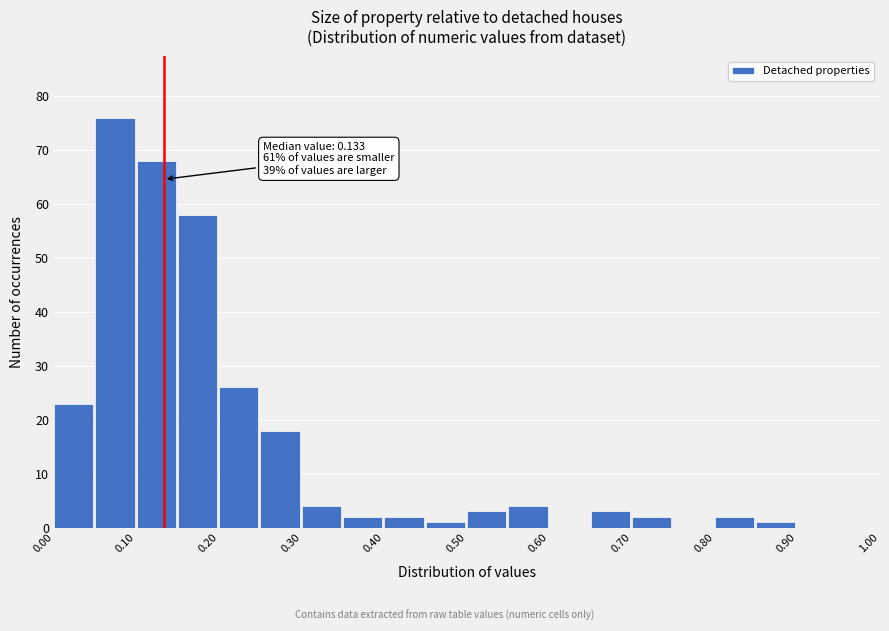

Which range on the x-axis has the tallest bar?

0.05 to 0.10